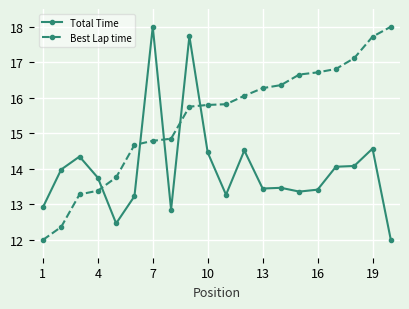

True or false: Total Time has more than 1 interior local peaks.

True